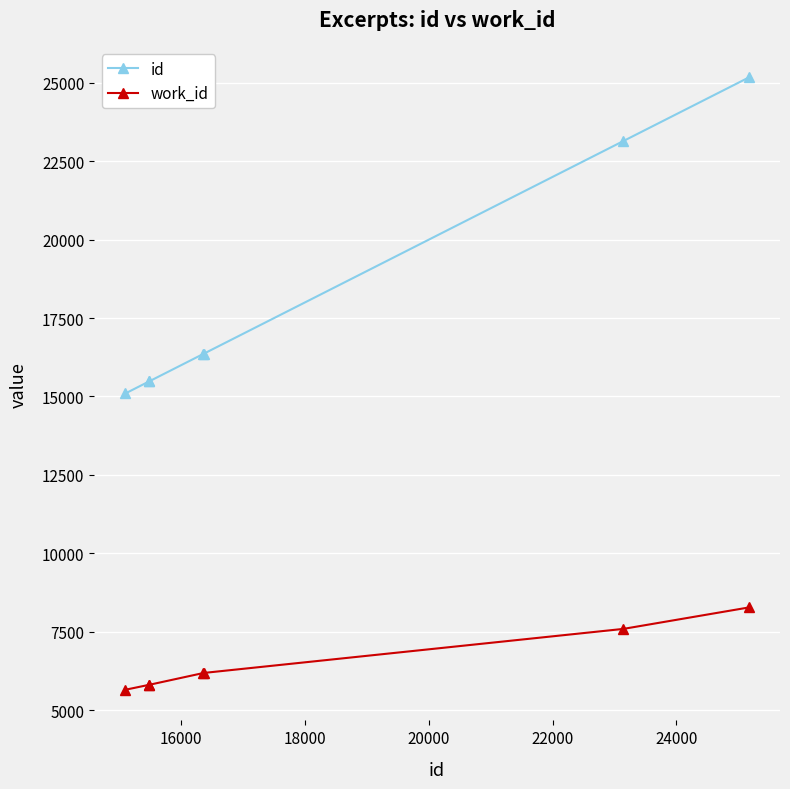

What is the difference between the maximum and minimum values in the id series?

10078